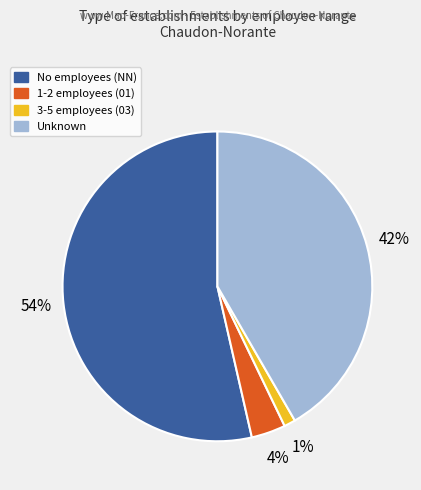

Is there any slice that represents more than half of the pie?

Yes